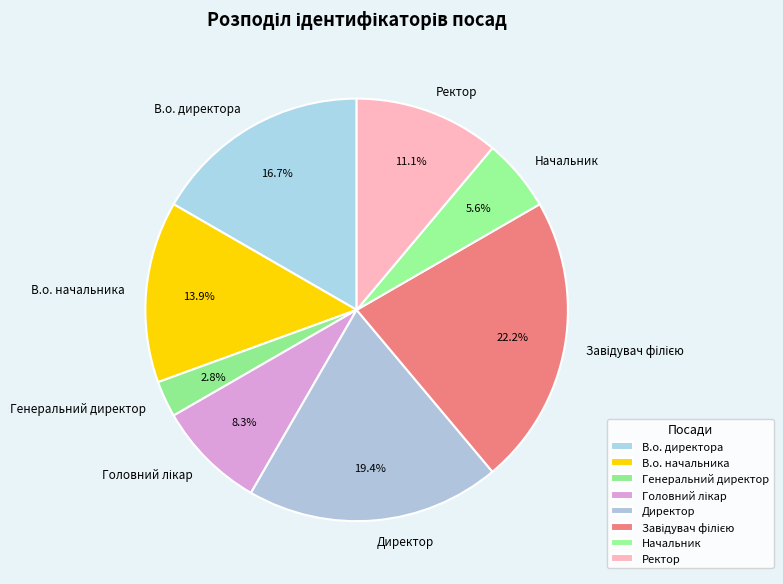

To the nearest percent, what portion does Директор represent?

19%